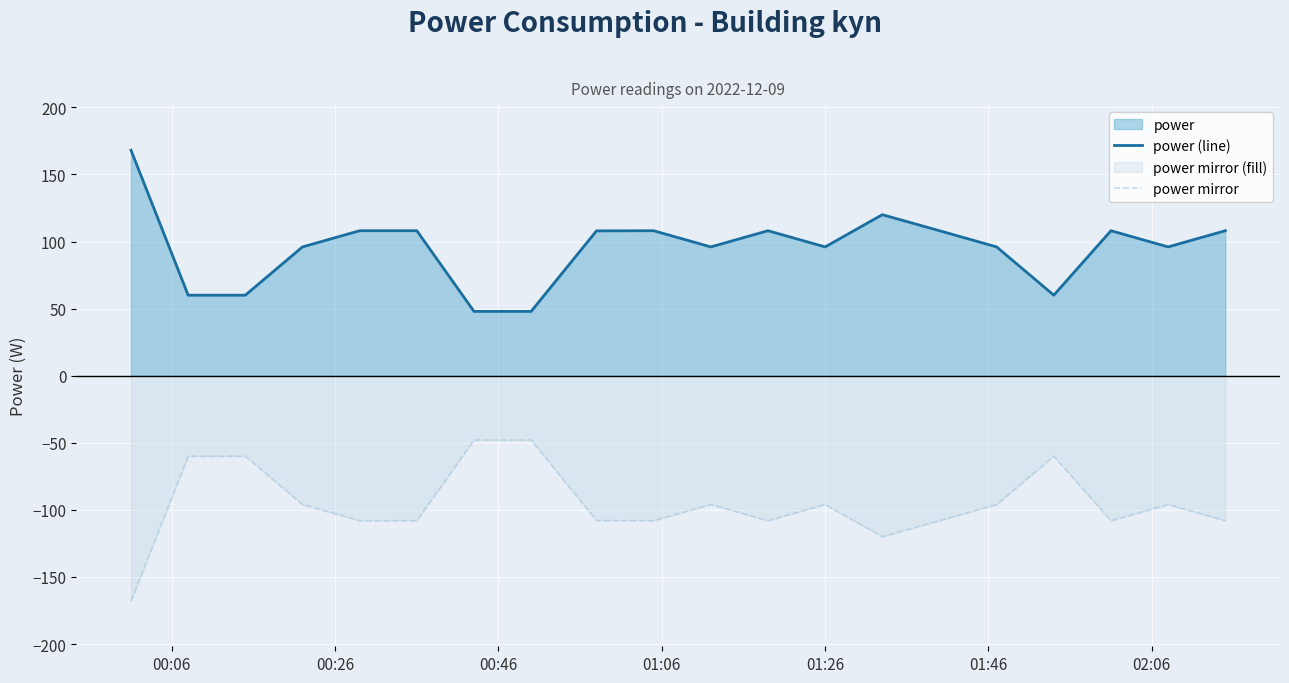

Does the chart display data point markers on the line(s)?

No